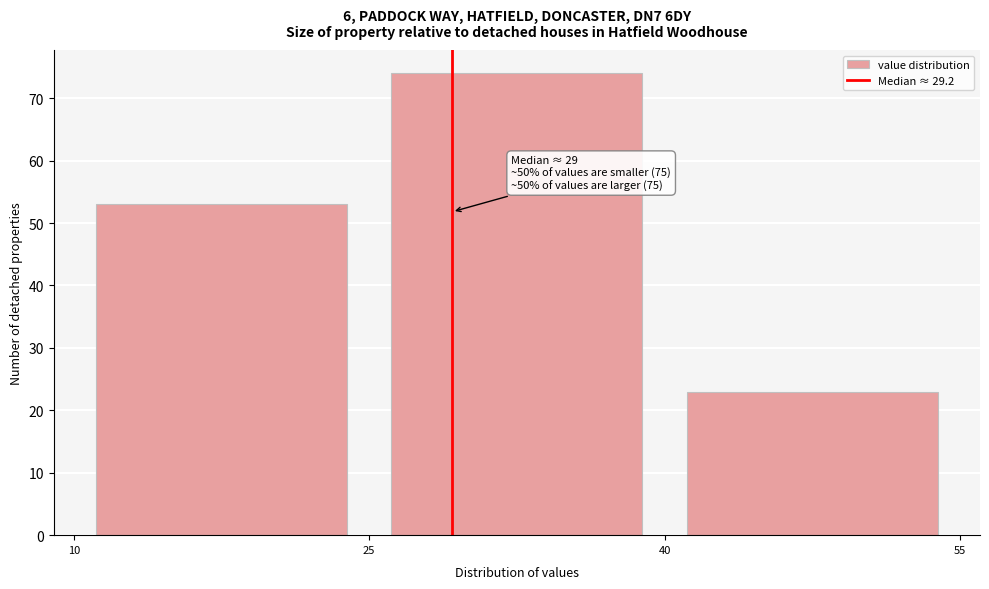

Which range on the x-axis has the tallest bar?

25 to 40